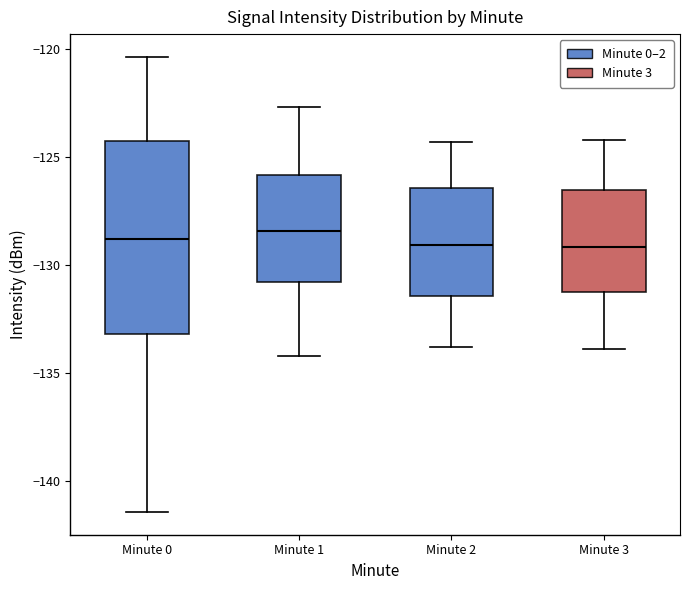

Reading left to right, transcribe this box plot: for each box, give where its median line is, the range the box spans, and where its two whiskers end, as read against the y-axis. The values are not printed on the chart, so give them approximately, as read against the axis.

Minute 0: median -129.0, box -133.0 to -124.0, whiskers -141.5 to -120.5
Minute 1: median -128.5, box -131.0 to -126.0, whiskers -134.0 to -122.5
Minute 2: median -129.0, box -131.5 to -126.5, whiskers -134.0 to -124.5
Minute 3: median -129.0, box -131.0 to -126.5, whiskers -134.0 to -124.0